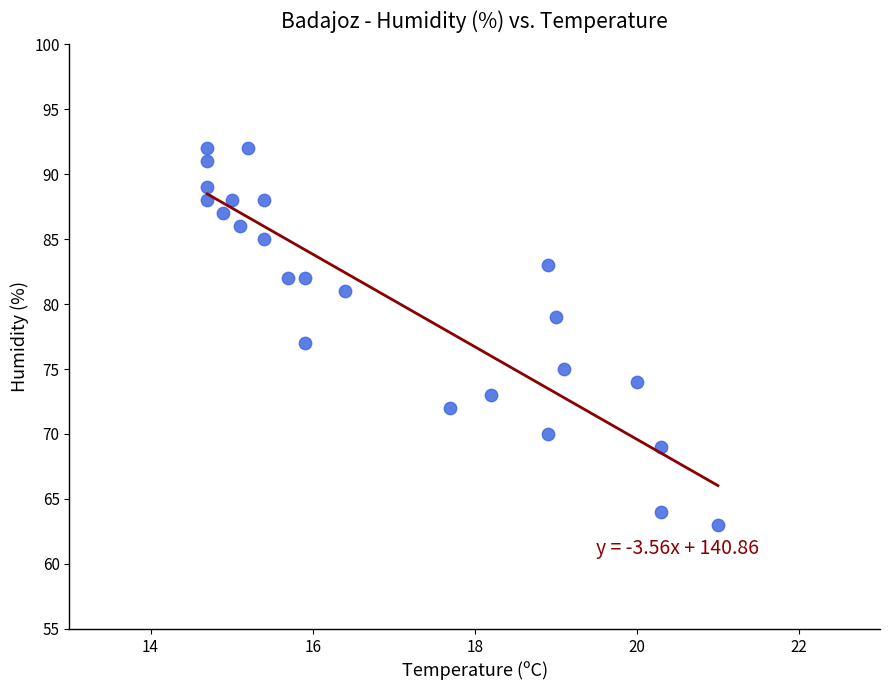

What is the range of Y values (max minus min)?

29